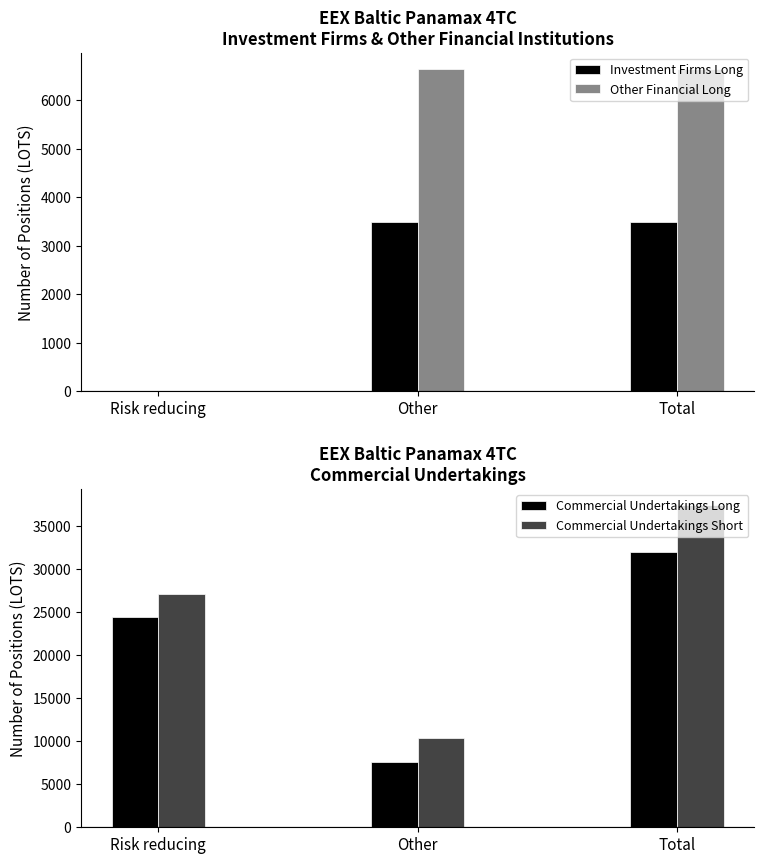

Rank the categories by Commercial Undertakings Long value from lowest to highest.

Other, Risk reducing, Total